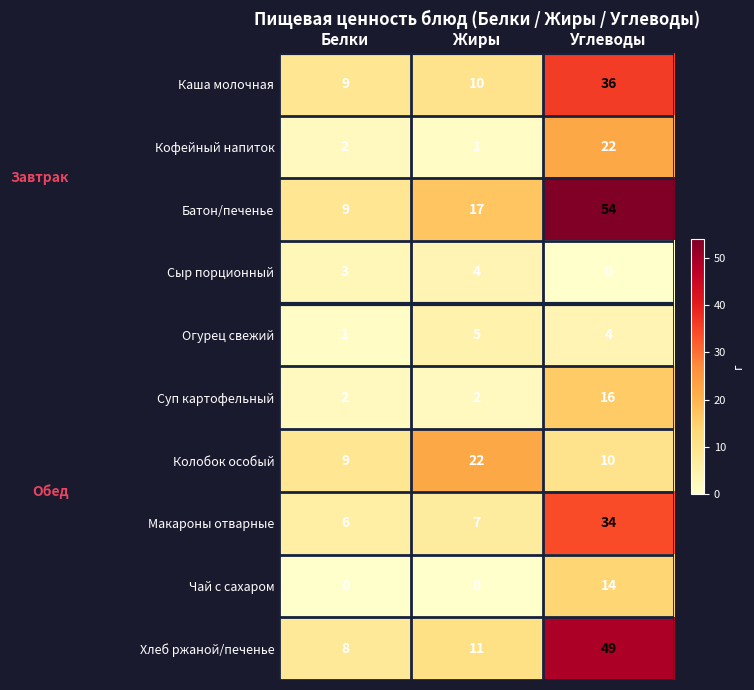

At which label does Хлеб ржаной/печенье reach its minimum?

Белки